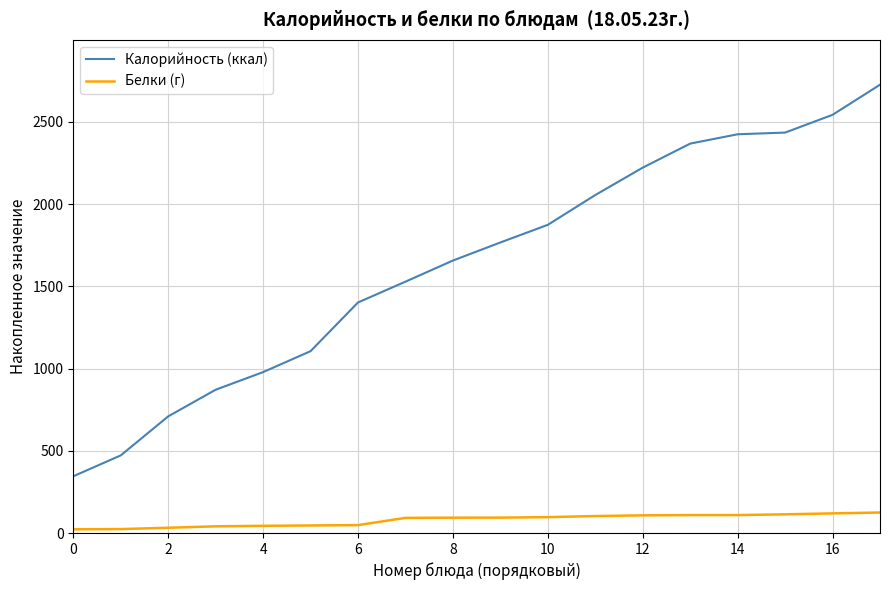

Rank the series by their average value, from lowest to highest.

Белки (г), Калорийность (ккал)